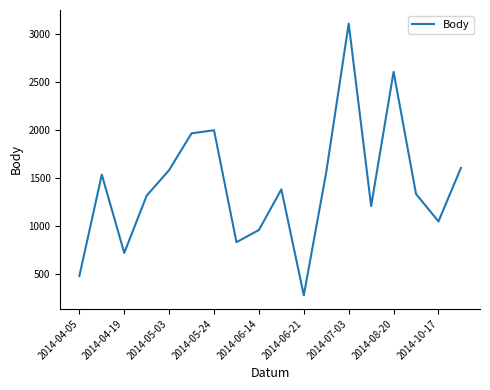

What is the difference between the maximum and minimum values?

2830